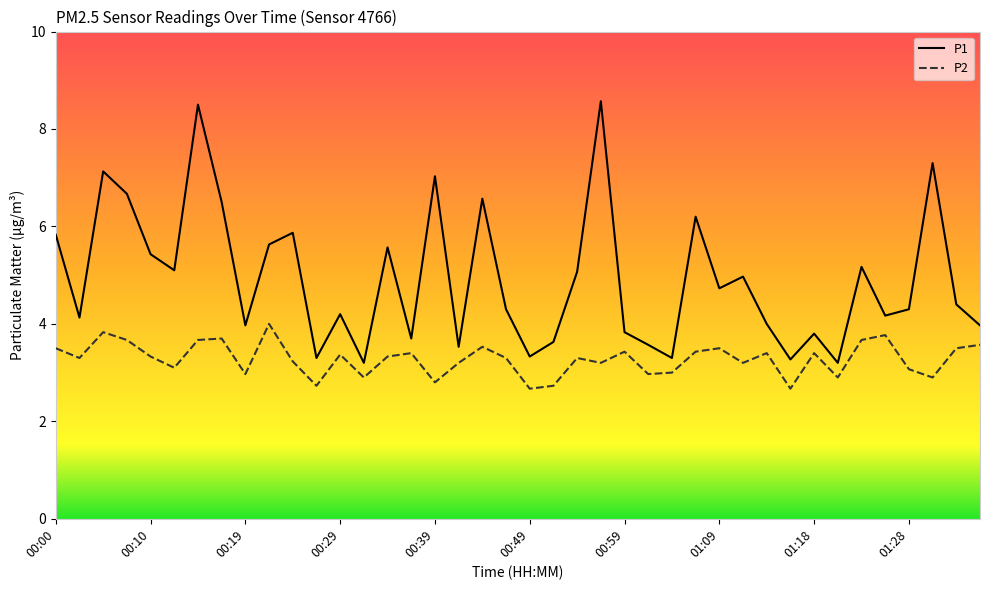

Which series has the largest total across all categories?

P1